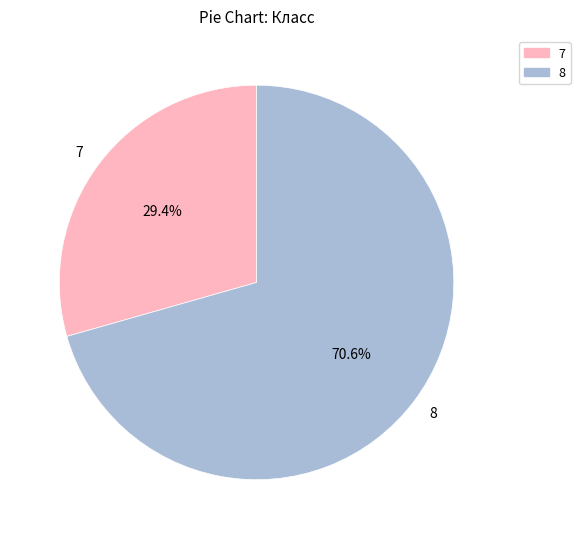

What is the largest slice in the pie chart?

8